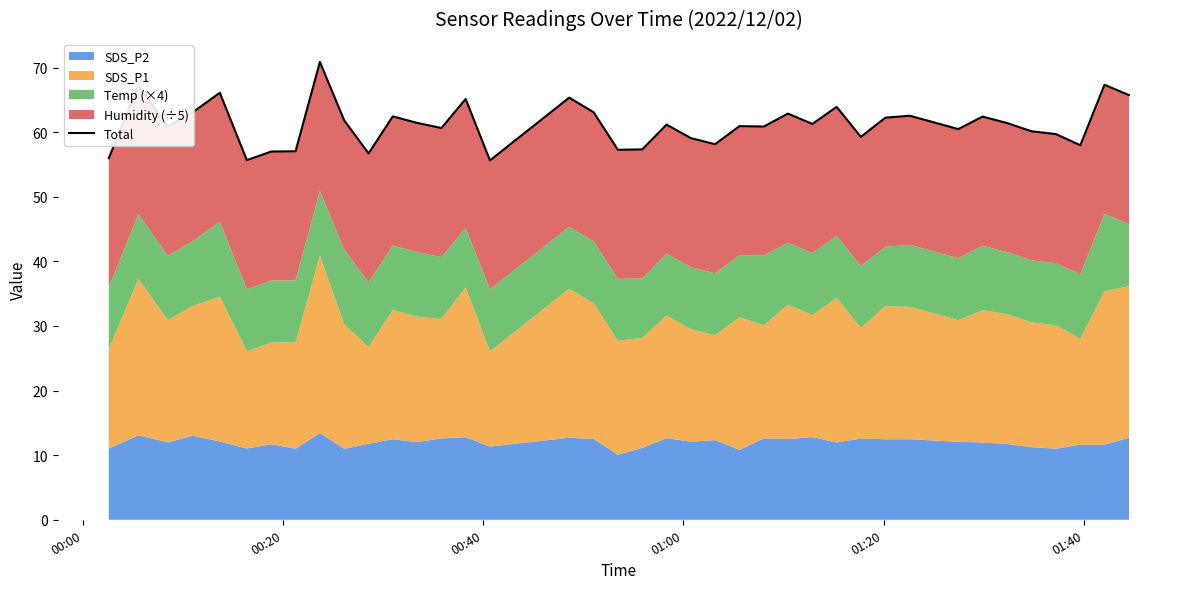

How many interior local valleys (lower than both neighbors) does the data have?

12